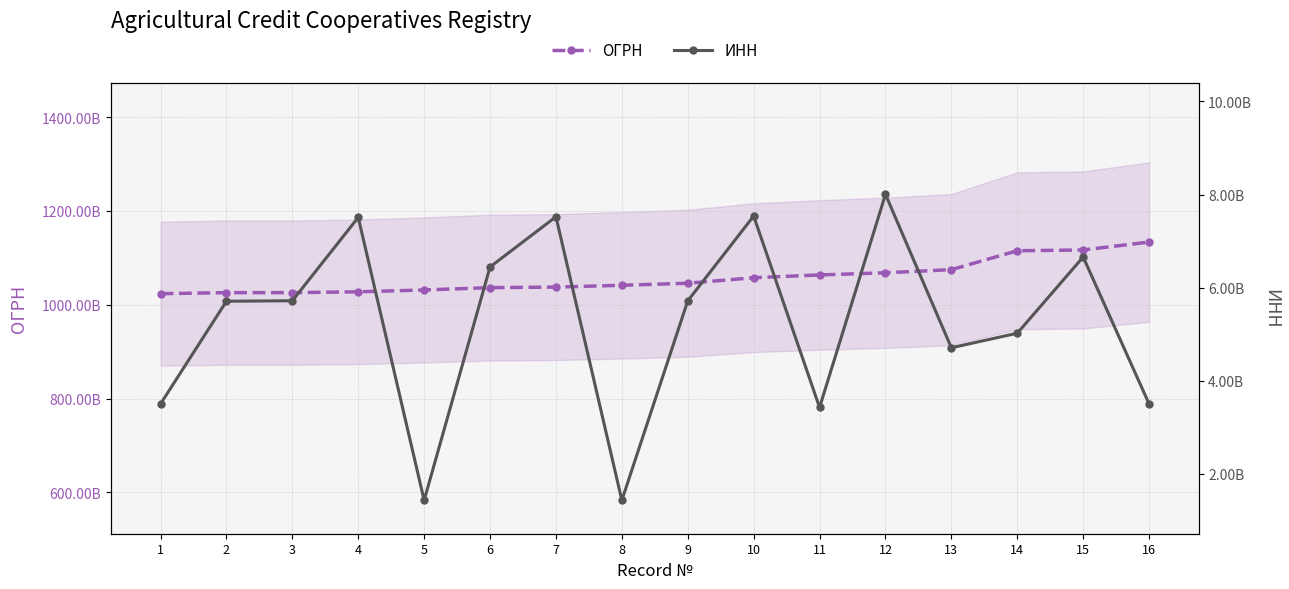

How many values in the ИНН series exceed 5717002138?

7